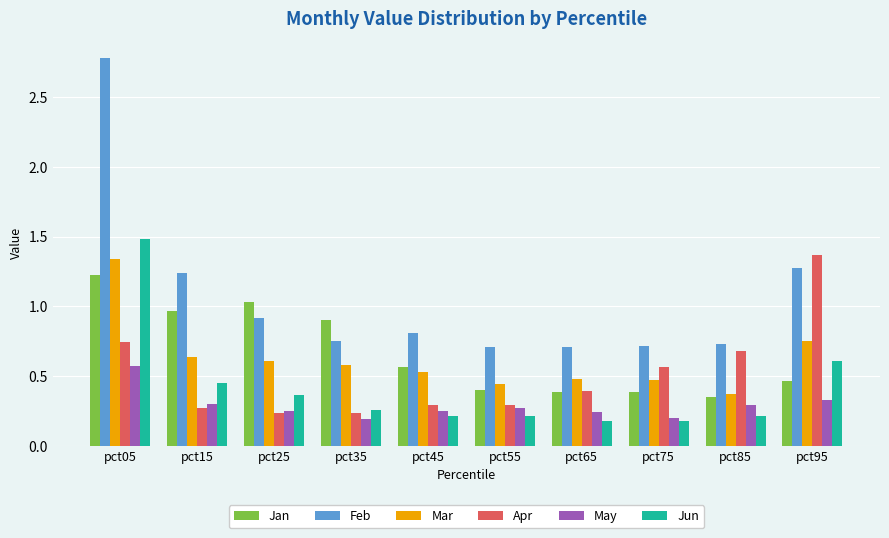

Which series changed the most between pct05 and pct25?

Feb